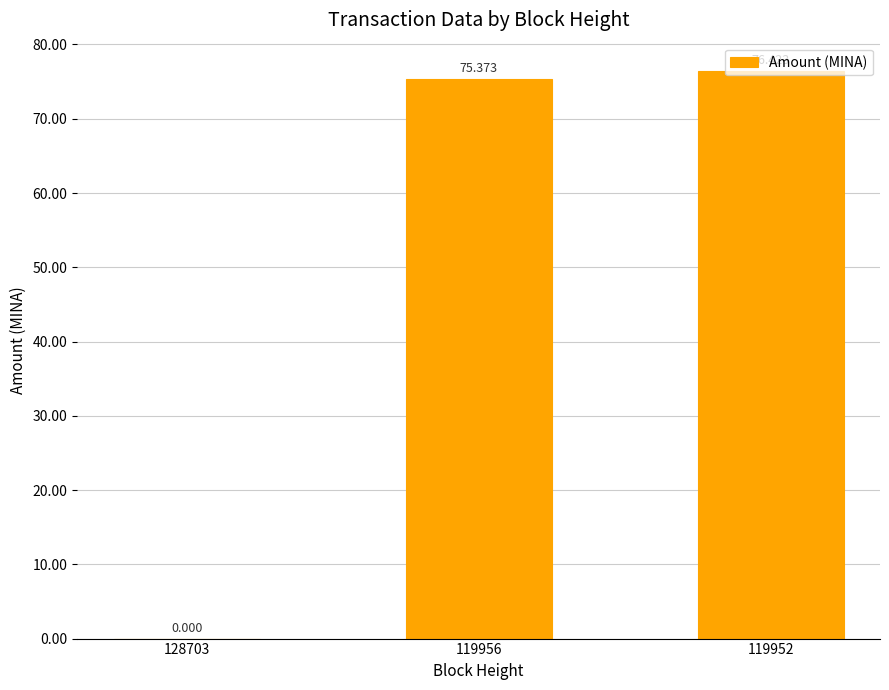

True or false: the data shows 0.0 at 128703.

True